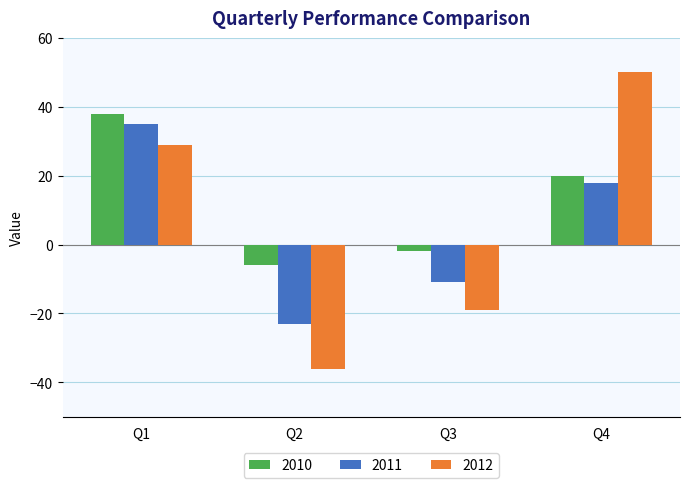

How many bars are there in each group?

3